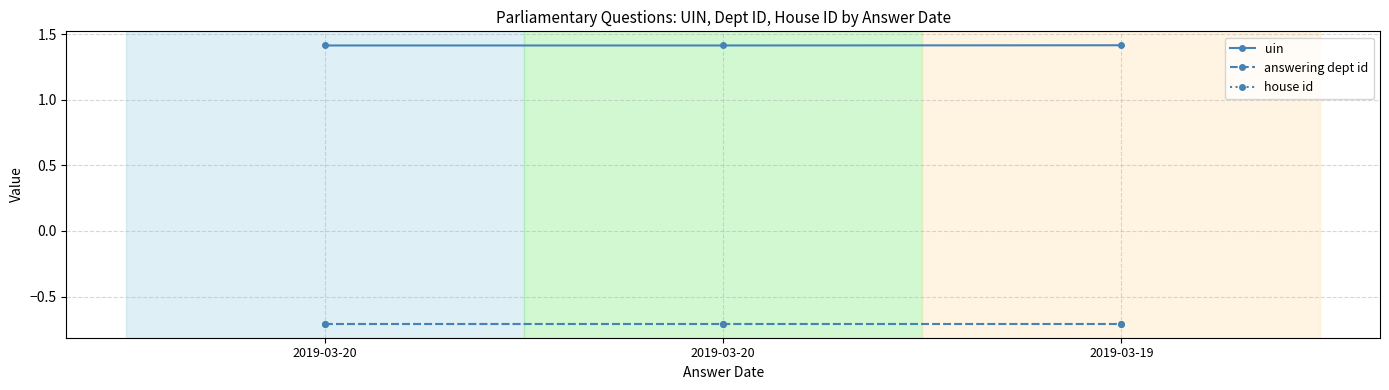

How many lines are shown in the chart?

3